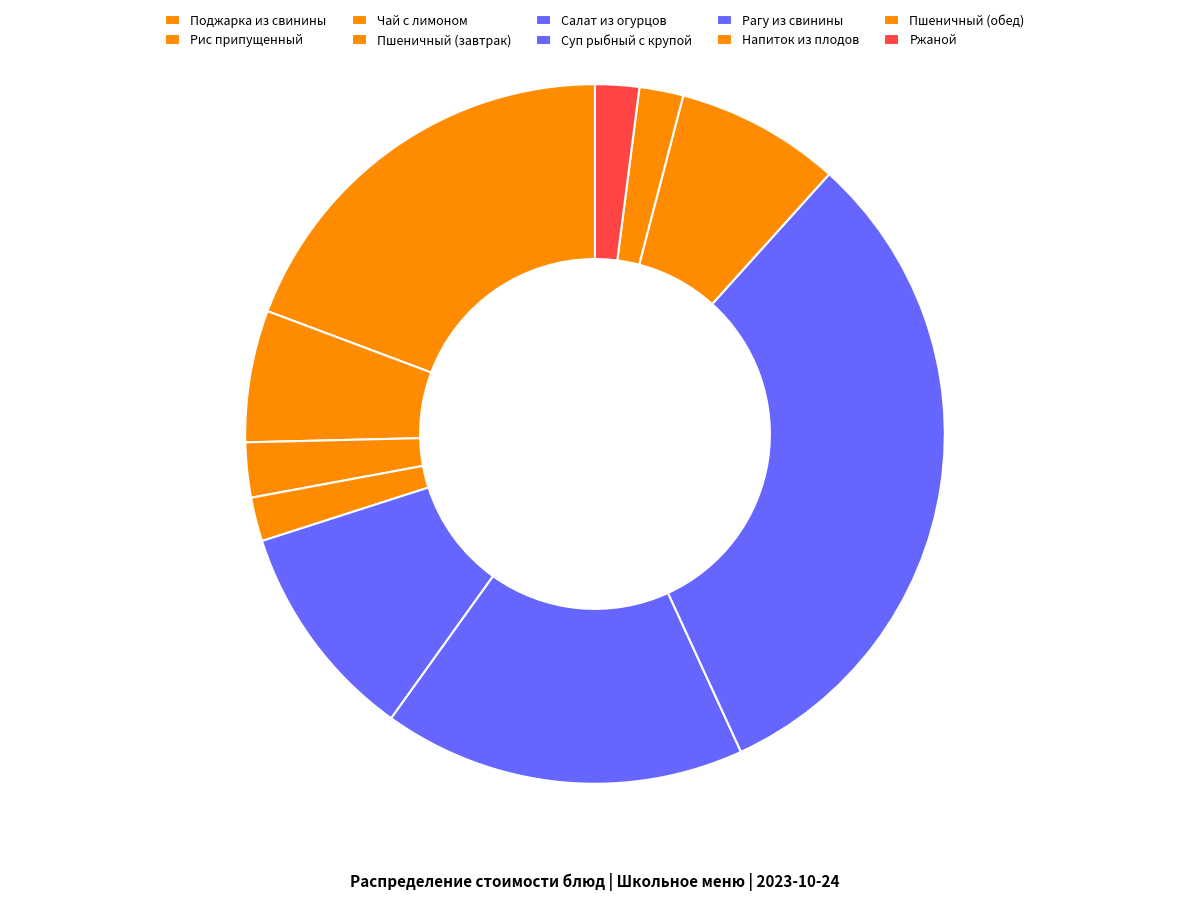

Count the number of slices in the pie.

10